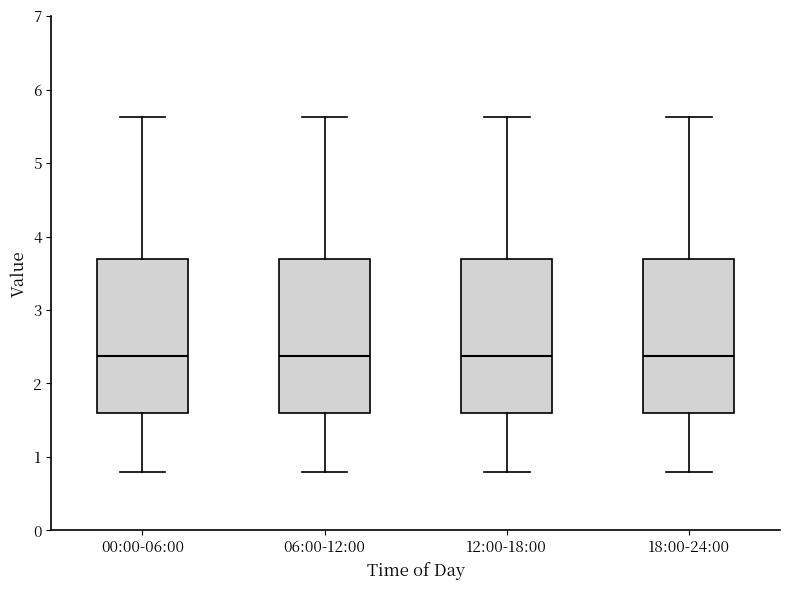

Reading left to right, transcribe this box plot: for each box, give where its median line is, the range the box spans, and where its two whiskers end, as read against the y-axis. The values are not printed on the chart, so give them approximately, as read against the axis.

00:00-06:00: median 2.4, box 1.6 to 3.7, whiskers 0.8 to 5.6
06:00-12:00: median 2.4, box 1.6 to 3.7, whiskers 0.8 to 5.6
12:00-18:00: median 2.4, box 1.6 to 3.7, whiskers 0.8 to 5.6
18:00-24:00: median 2.4, box 1.6 to 3.7, whiskers 0.8 to 5.6